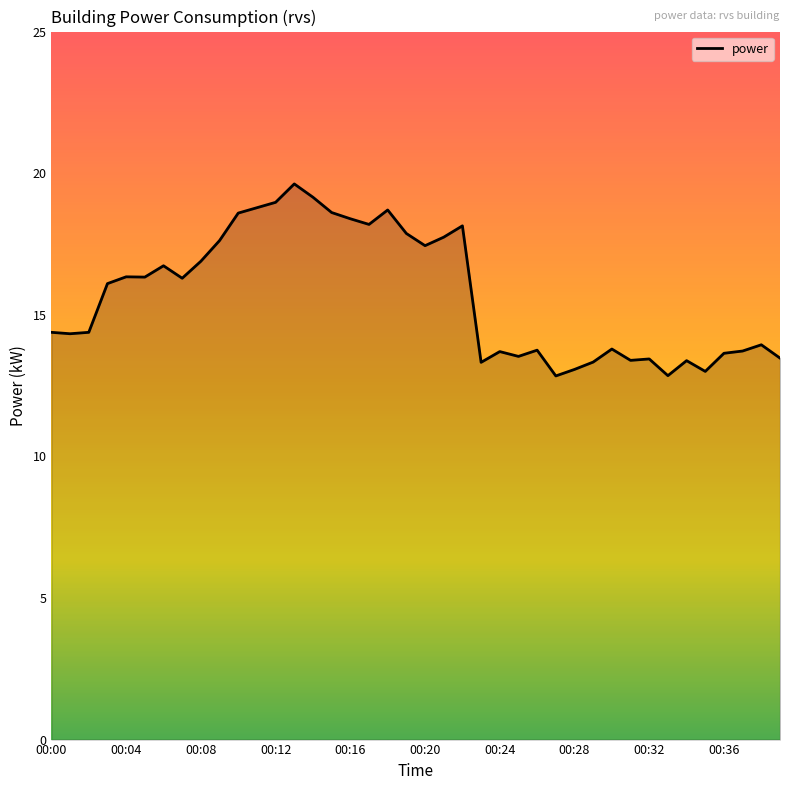

What is the greatest value displayed?

19.6